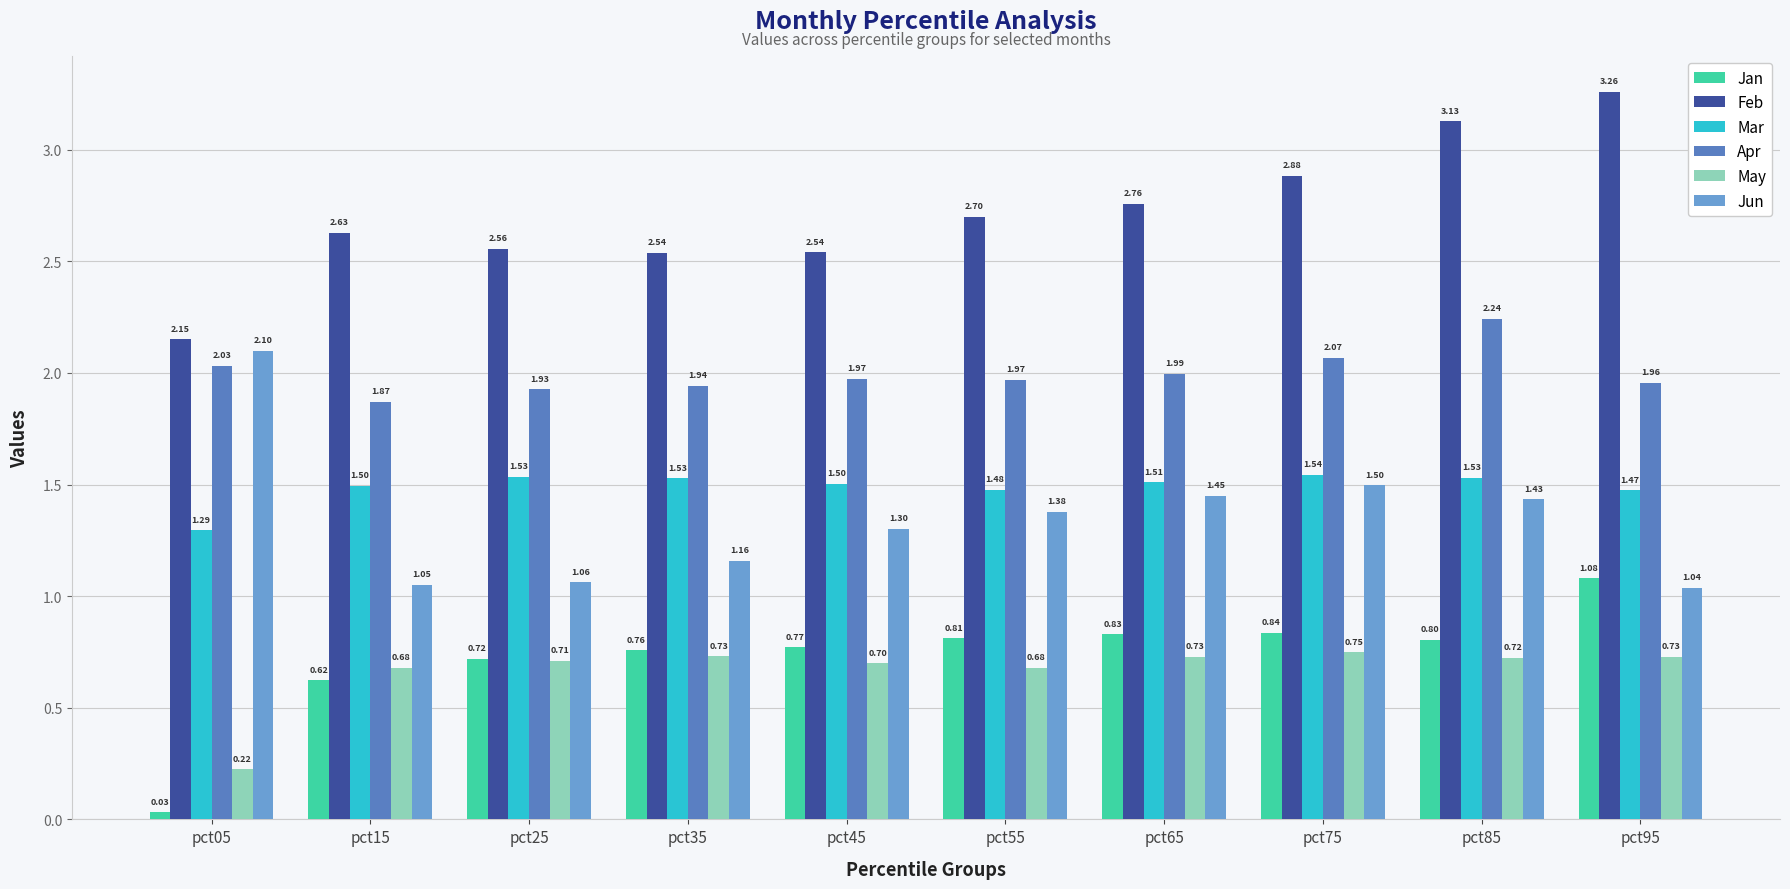

Which series has the widest spread of values?

Feb